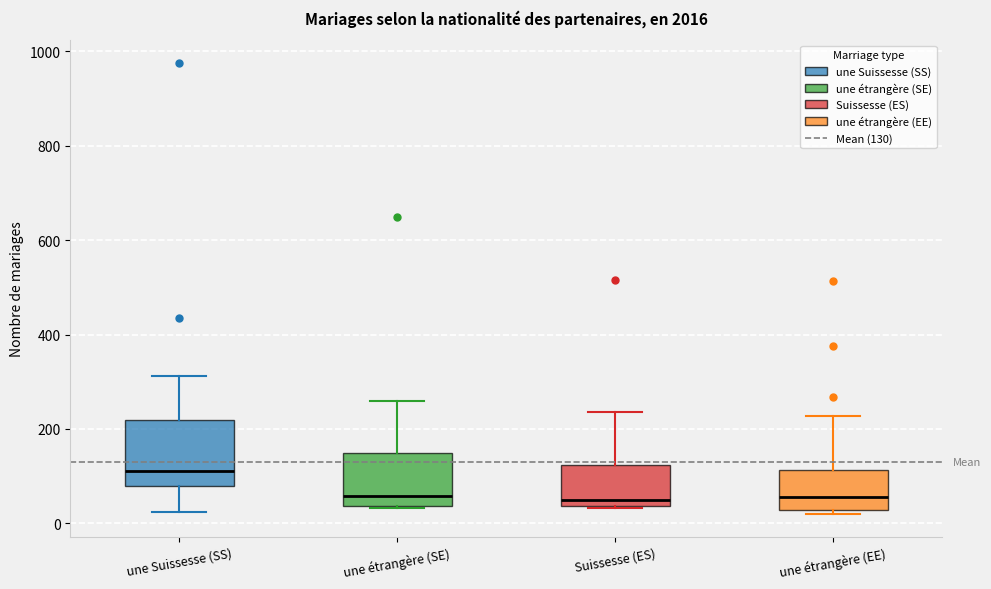

Reading left to right, transcribe this box plot: for each box, give where its median line is, the range the box spans, and where its two whiskers end, as read against the y-axis. The values are not printed on the chart, so give them approximately, as read against the axis.

une Suissesse (SS): median 120, box 80 to 220, whiskers 20 to 320
une étrangère (SE): median 60, box 40 to 140, whiskers 40 to 260
Suissesse (ES): median 40 (just above the box's lower edge), box 40 to 120, whiskers 40 to 240
une étrangère (EE): median 60, box 20 to 120, whiskers 20 (just below the box's lower edge) to 220